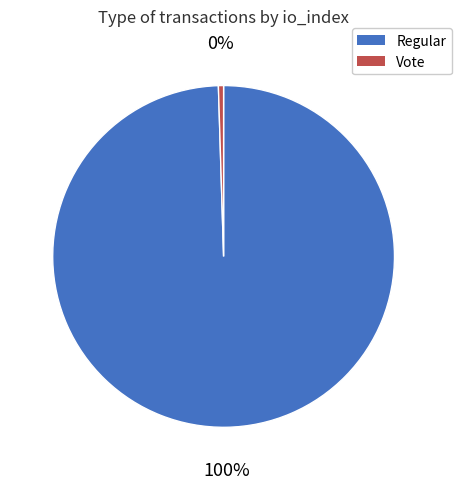

How many slices are in this pie chart?

2